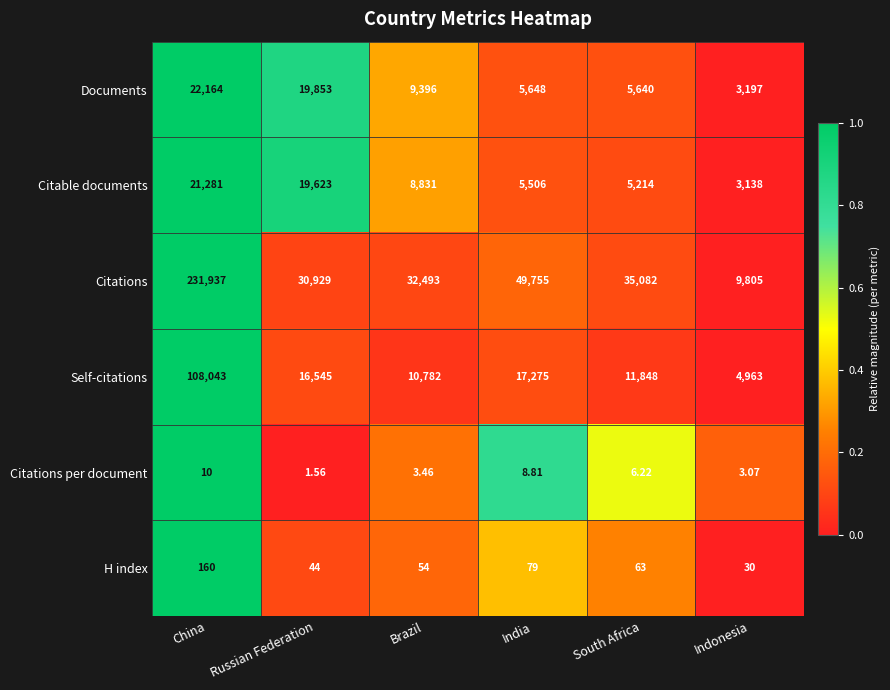

Which category has the highest value in the Self-citations series?

China